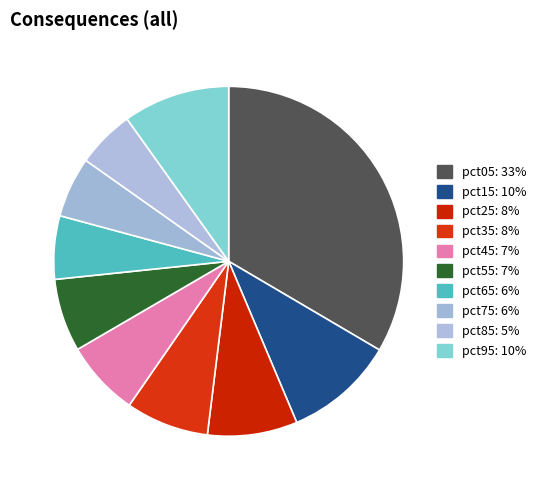

The pct65 slice represents 6% of the pie. True or false?

True